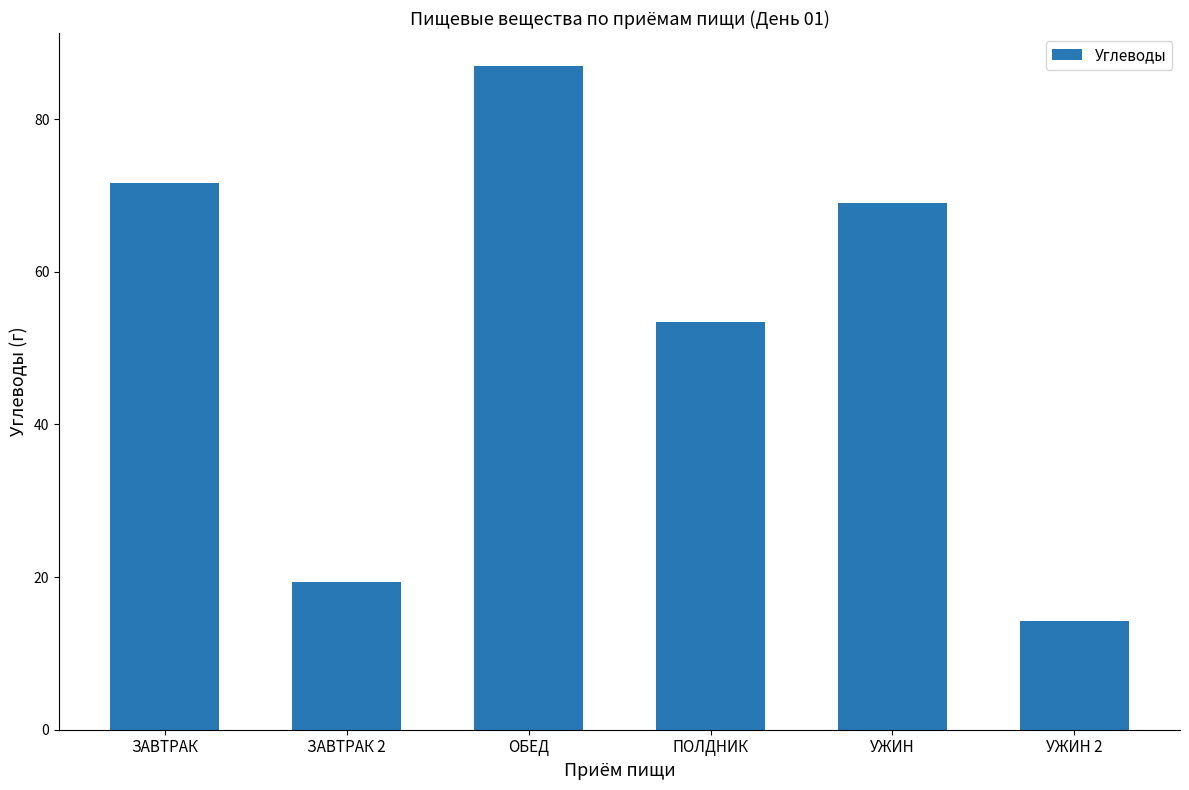

Rank the categories by value from lowest to highest.

УЖИН 2, ЗАВТРАК 2, ПОЛДНИК, УЖИН, ЗАВТРАК, ОБЕД